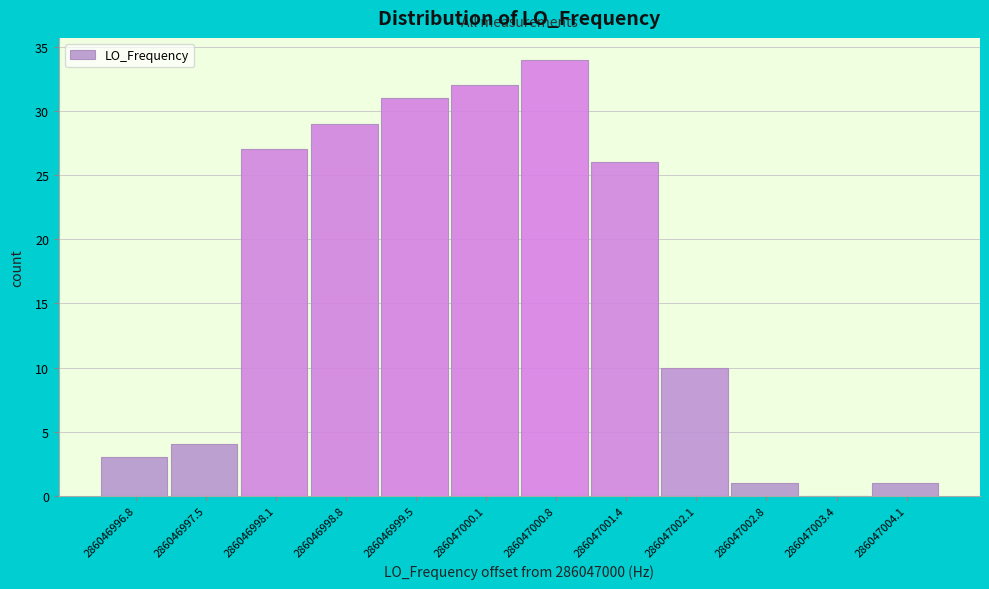

Reading left to right, list all the values displayed in this chart.

286046996.8=3	286046997.5=4	286046998.1=27	286046998.8=29	286046999.5=31	286047000.1=32	286047000.8=34	286047001.4=26	286047002.1=10	286047002.8=1	286047003.4=0	286047004.1=1